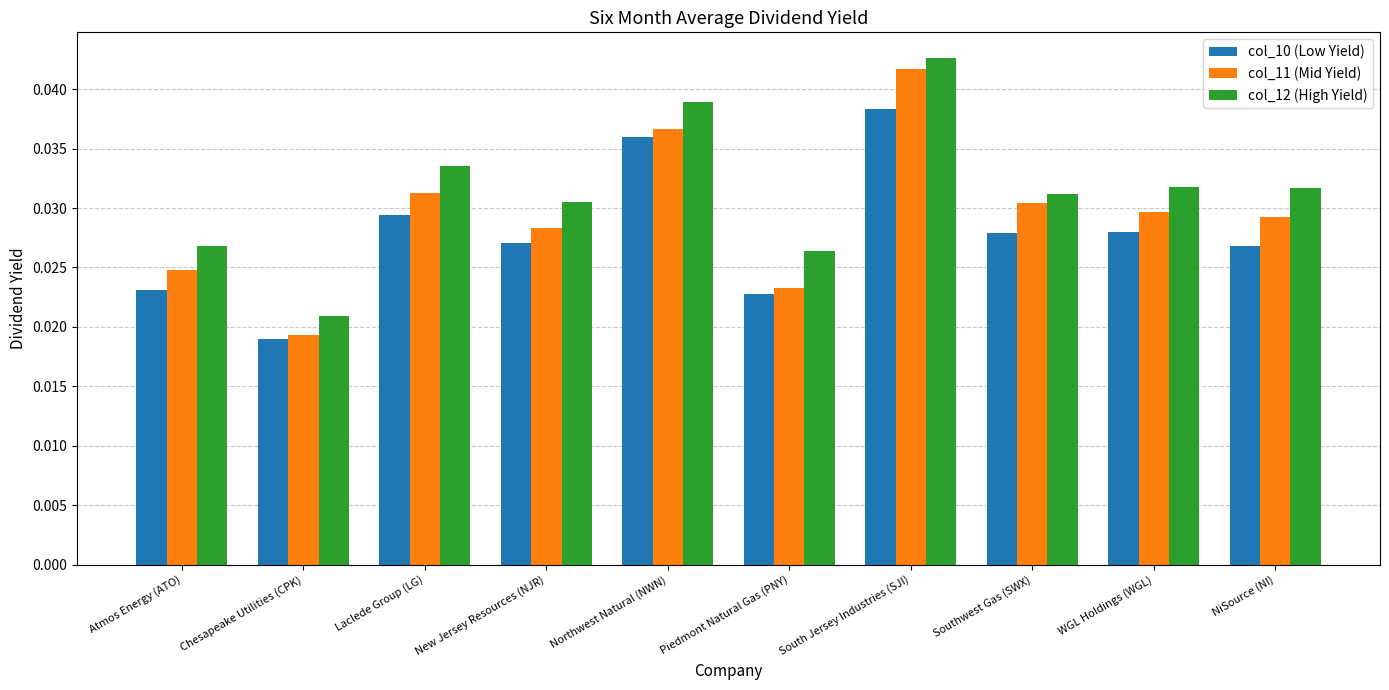

Where is col_11 (Mid Yield) nearest to the value 0?

Chesapeake Utilities (CPK)